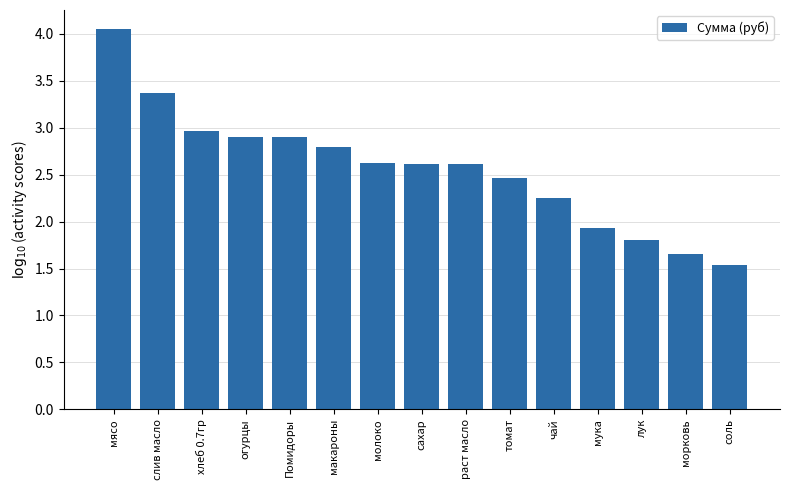

What is the sum of the values at огурцы and слив масло?

6.3